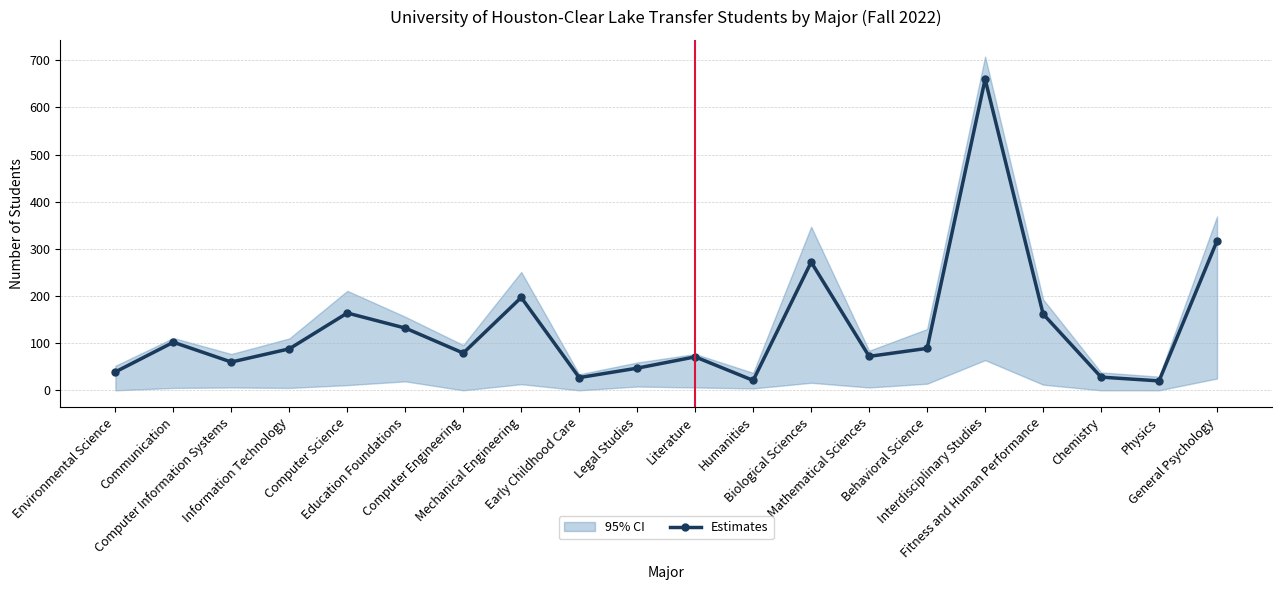

The value at Computer Information Systems is 60. True or false?

True